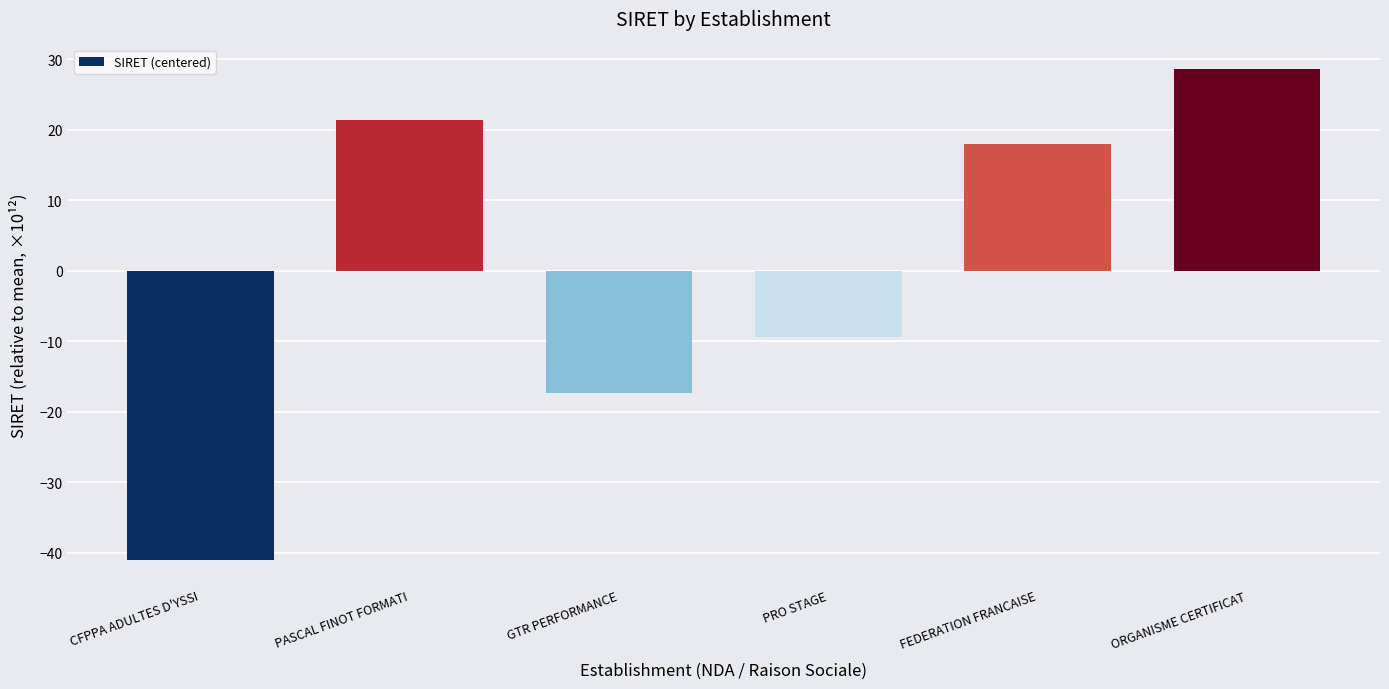

How many data points are above 17?

3